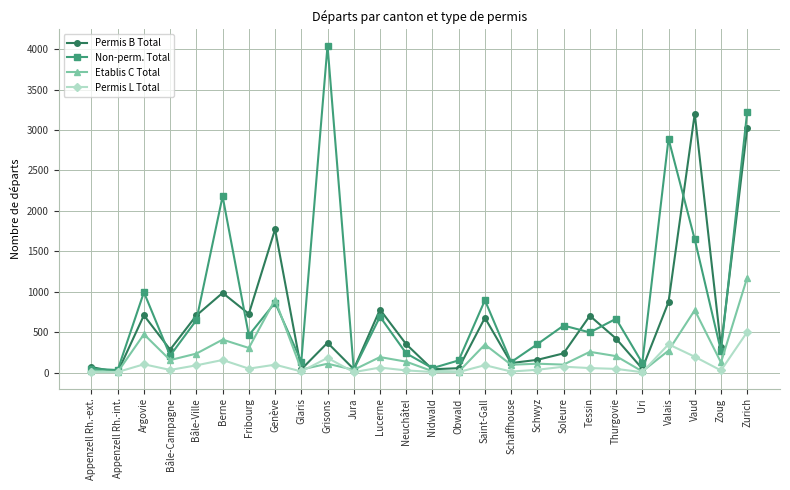

How many data points does each series have?

26